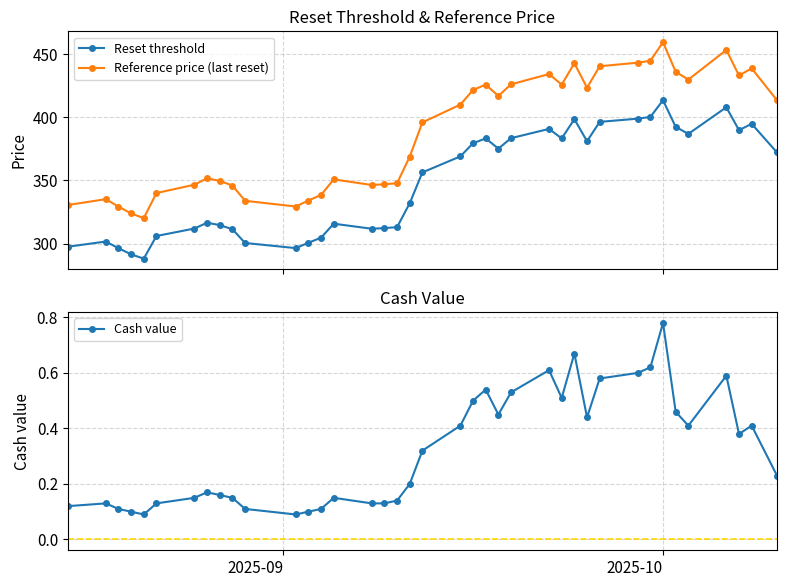

Which series has the largest range (max minus min)?

Reference price (last reset)